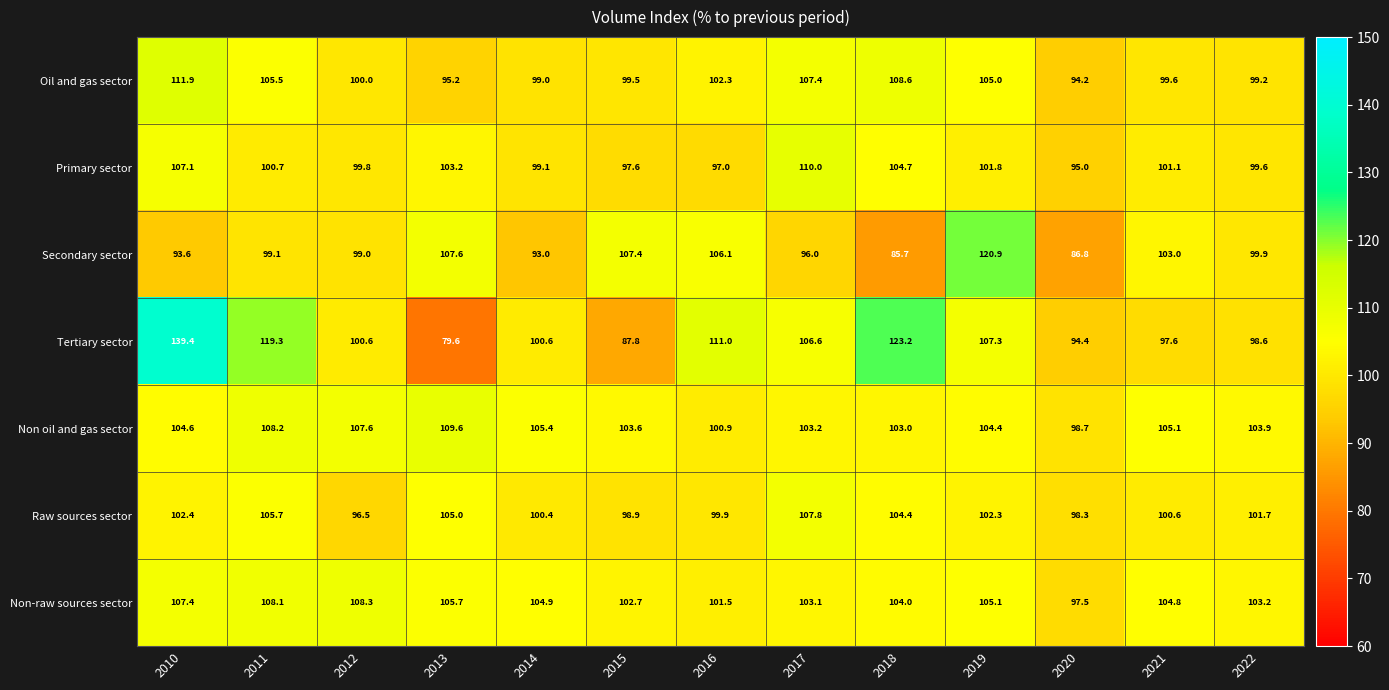

The value of Non oil and gas sector at 2010 is 27.5. True or false?

False